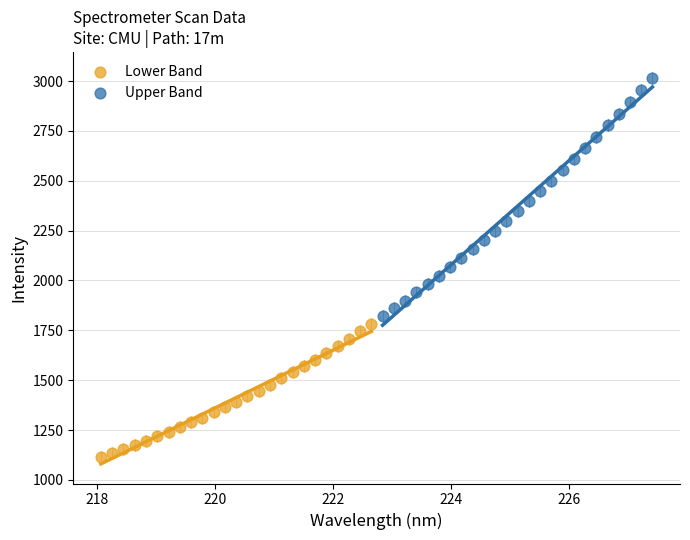

Which series has the widest spread of Y values?

Upper Band